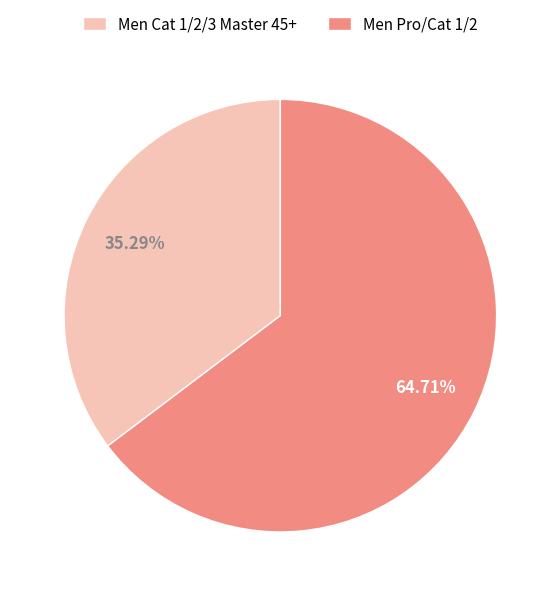

Which category has the smallest portion of the pie?

Men Cat 1/2/3 Master 45+